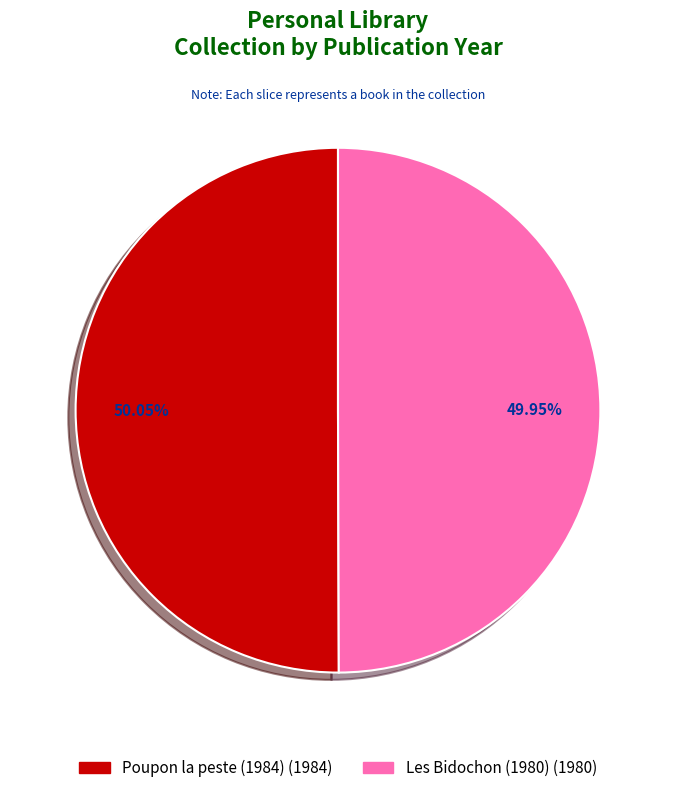

Is there a majority slice in this chart?

Yes